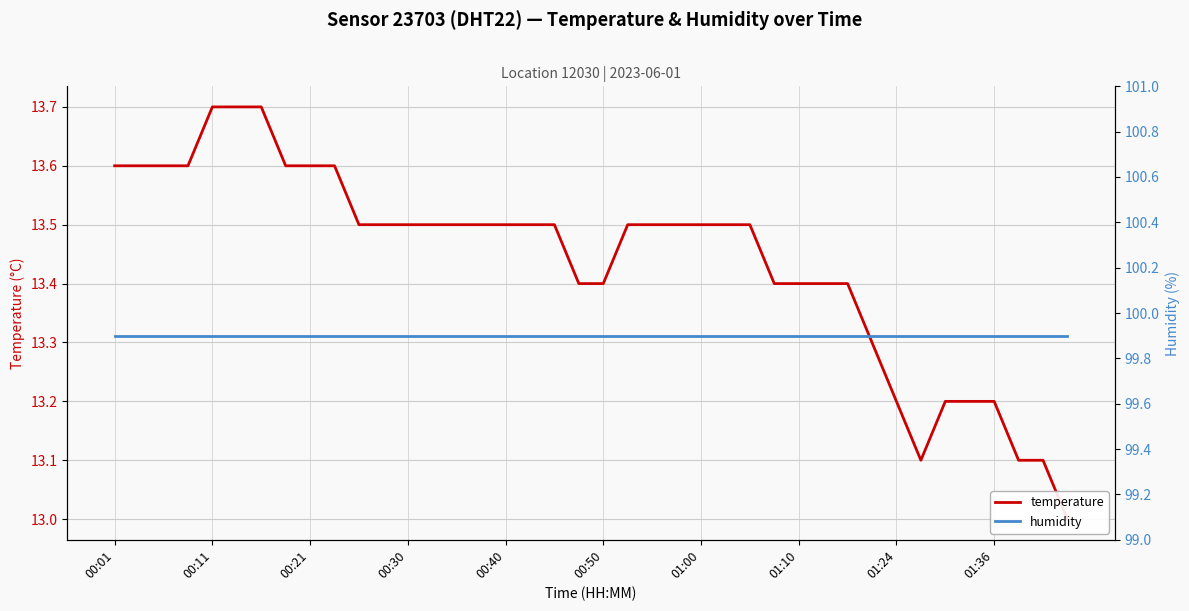

Rank the series at 00:11 from highest to lowest value.

humidity, temperature